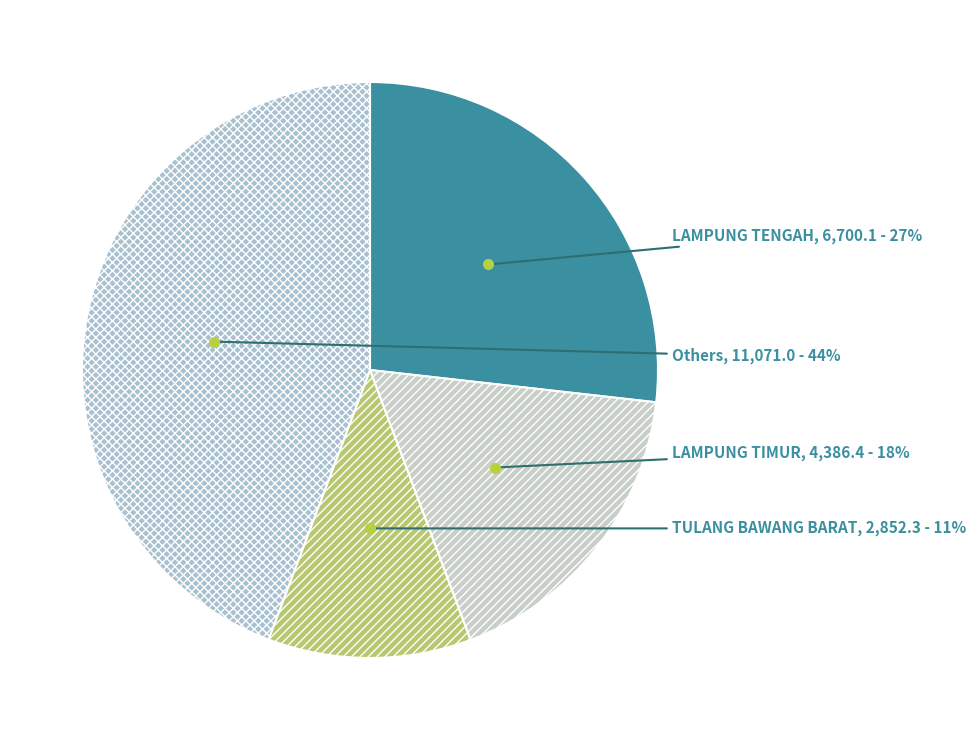

To the nearest percent, what is the combined percentage of Others and LAMPUNG TENGAH?

71%